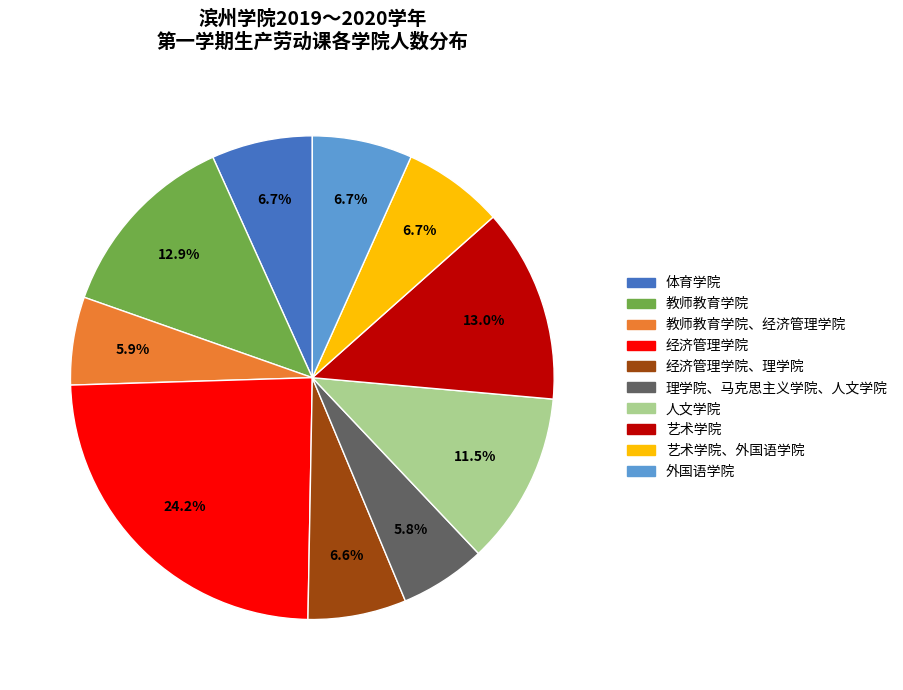

Does any single category account for the majority?

No